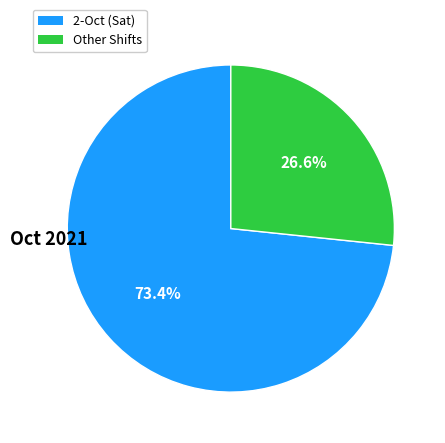

Does any single category account for the majority?

Yes